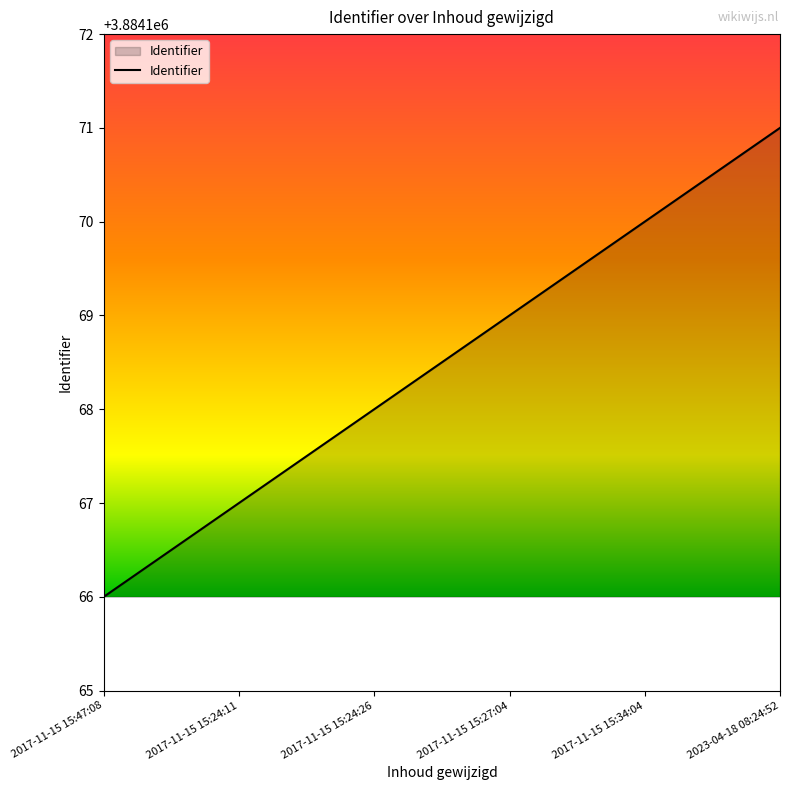

What is the difference between the maximum and minimum values?

5